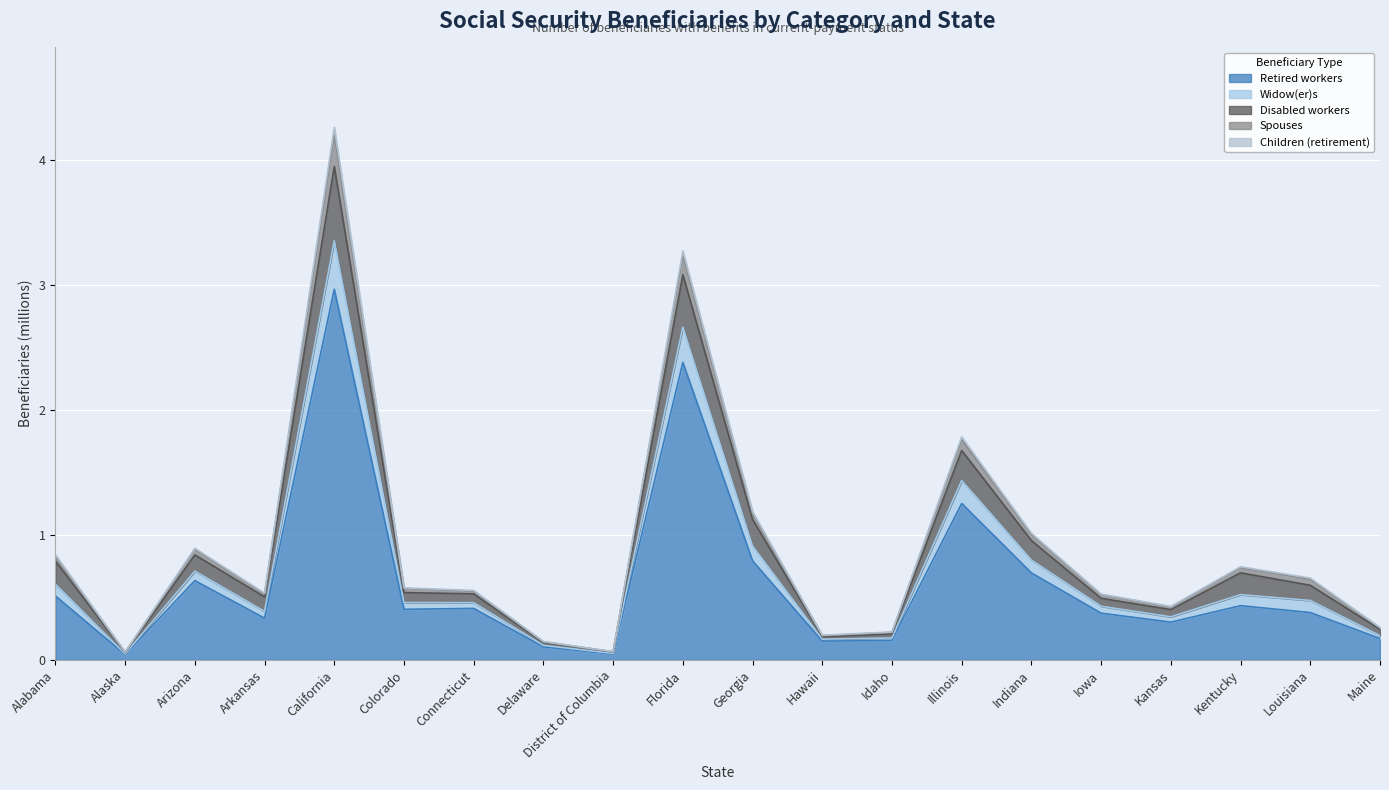

Which category has the highest value in the Retired workers series?

California